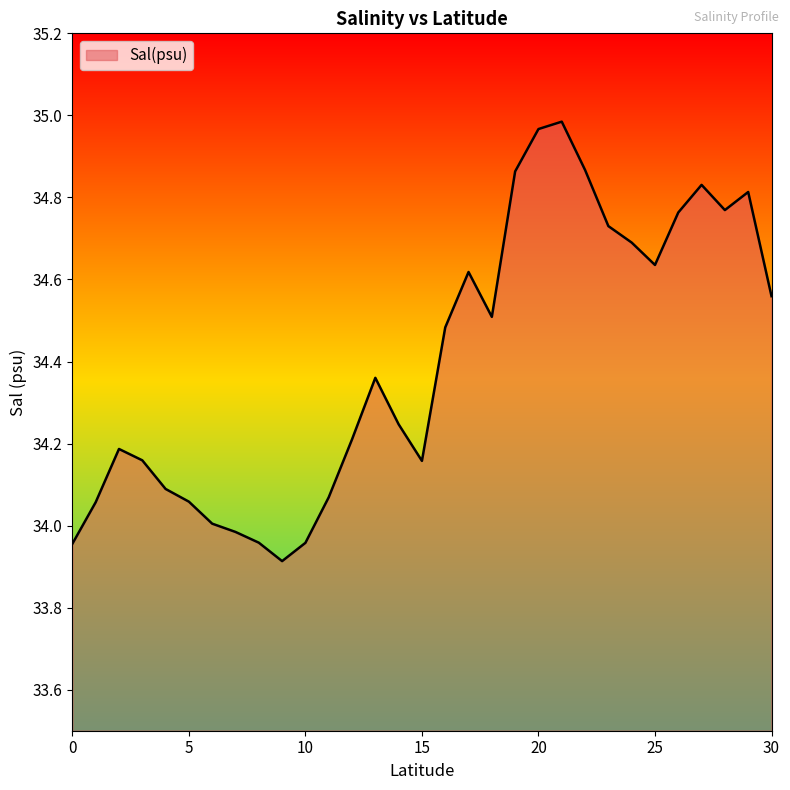

How many lines are shown in the chart?

1